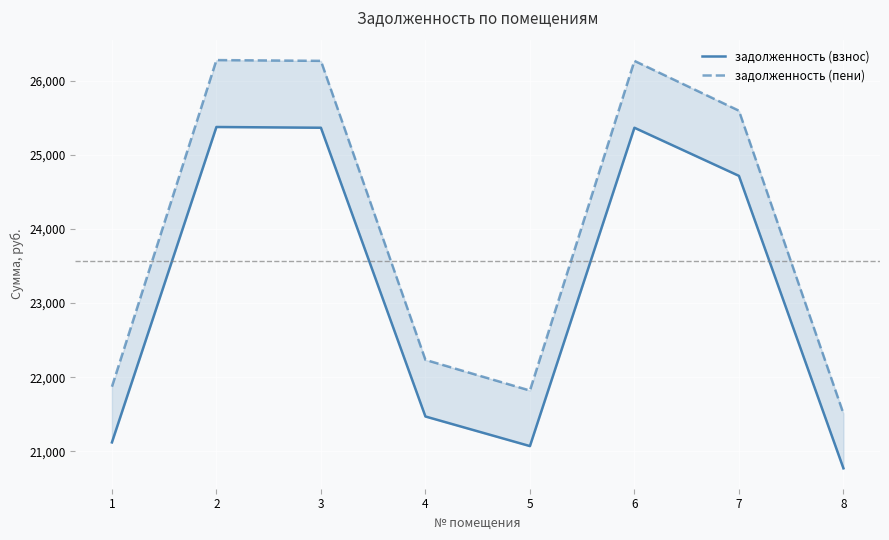

At which category does задолженность (пени) reach its first local peak?

2